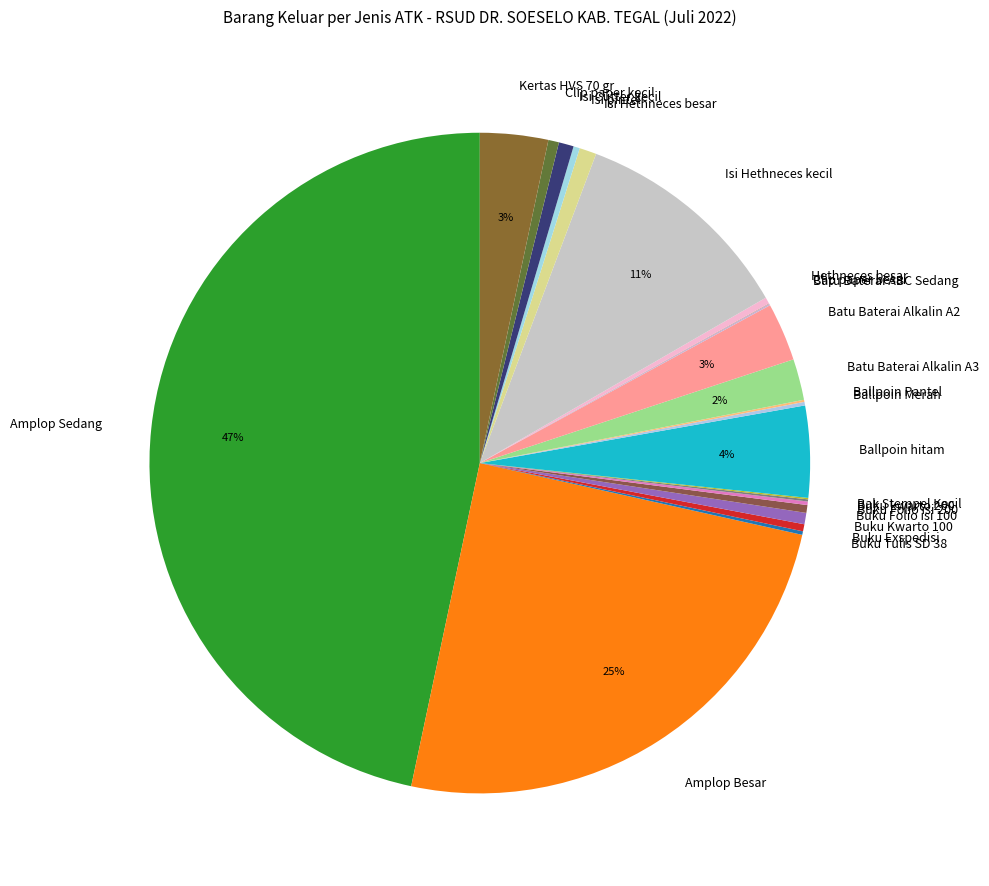

To the nearest percent, what is the difference between the largest and smallest slice percentages?

47%